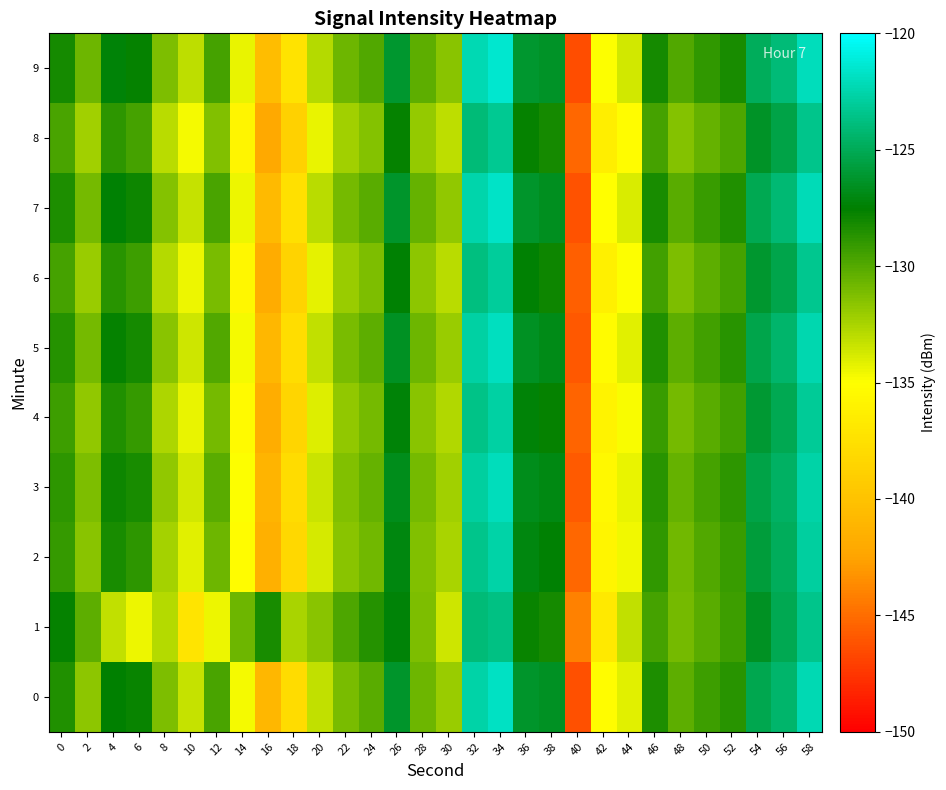

What is the total value across all series at 0?

-1287.8